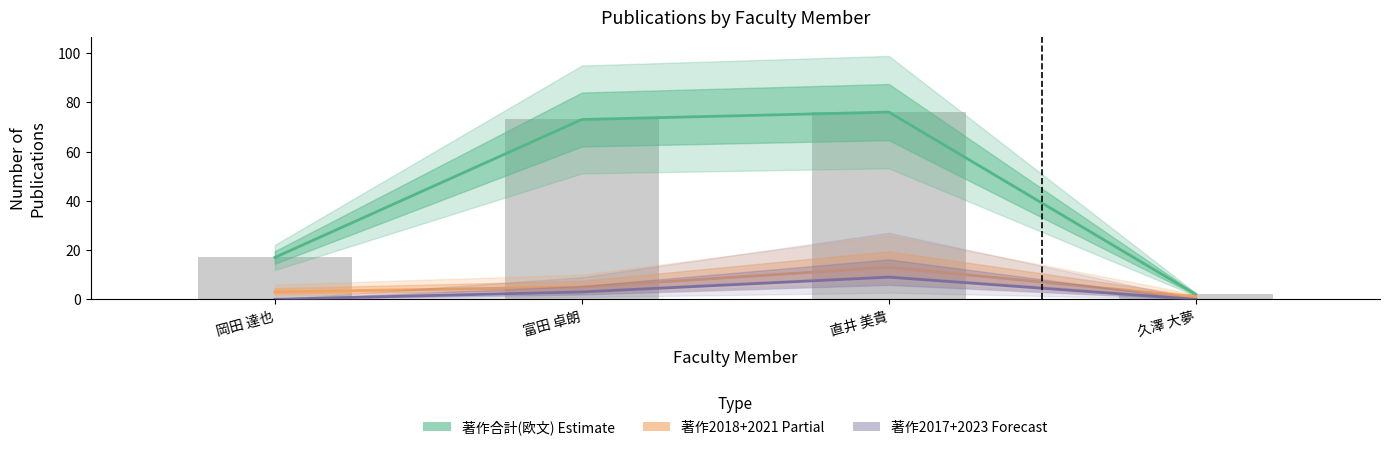

What is the difference between the maximum and minimum values in the 著作合計(欧文) Estimate series?

74